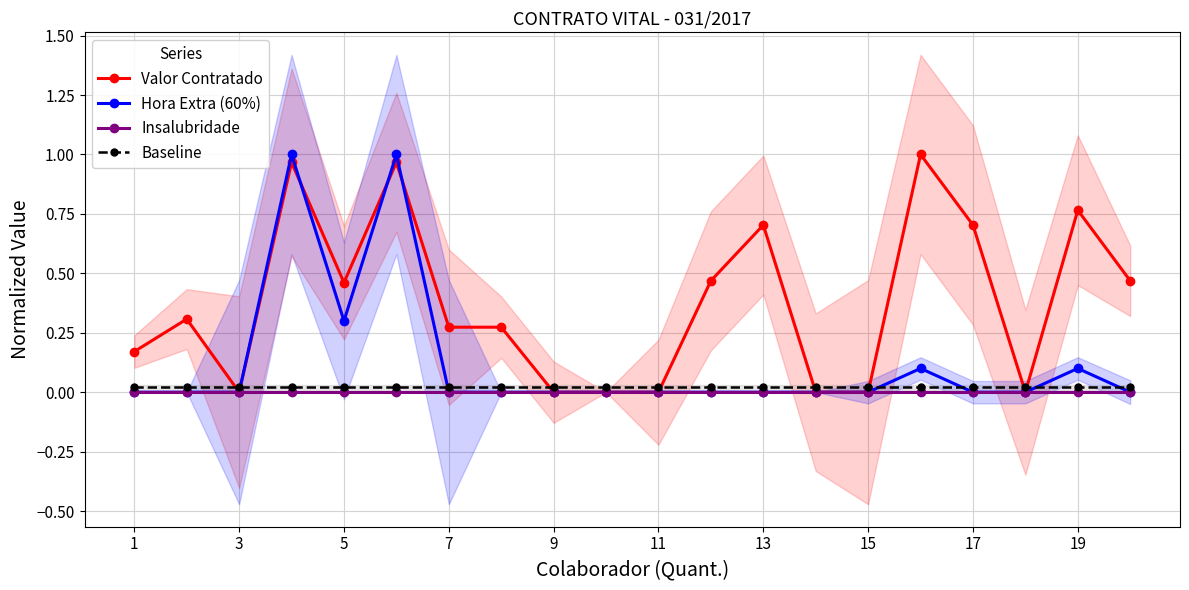

How many distinct data groups are displayed?

4